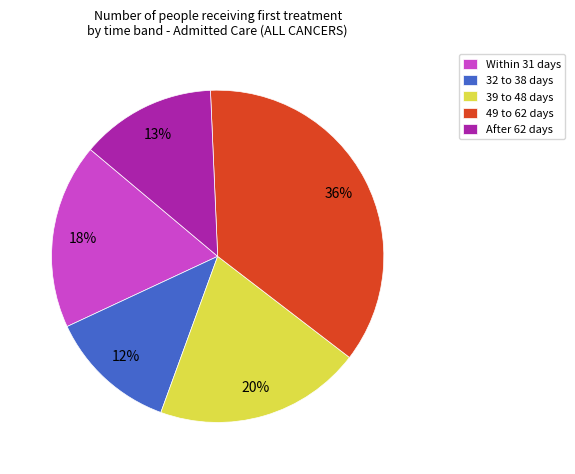

What is the largest slice in the pie chart?

49 to 62 days